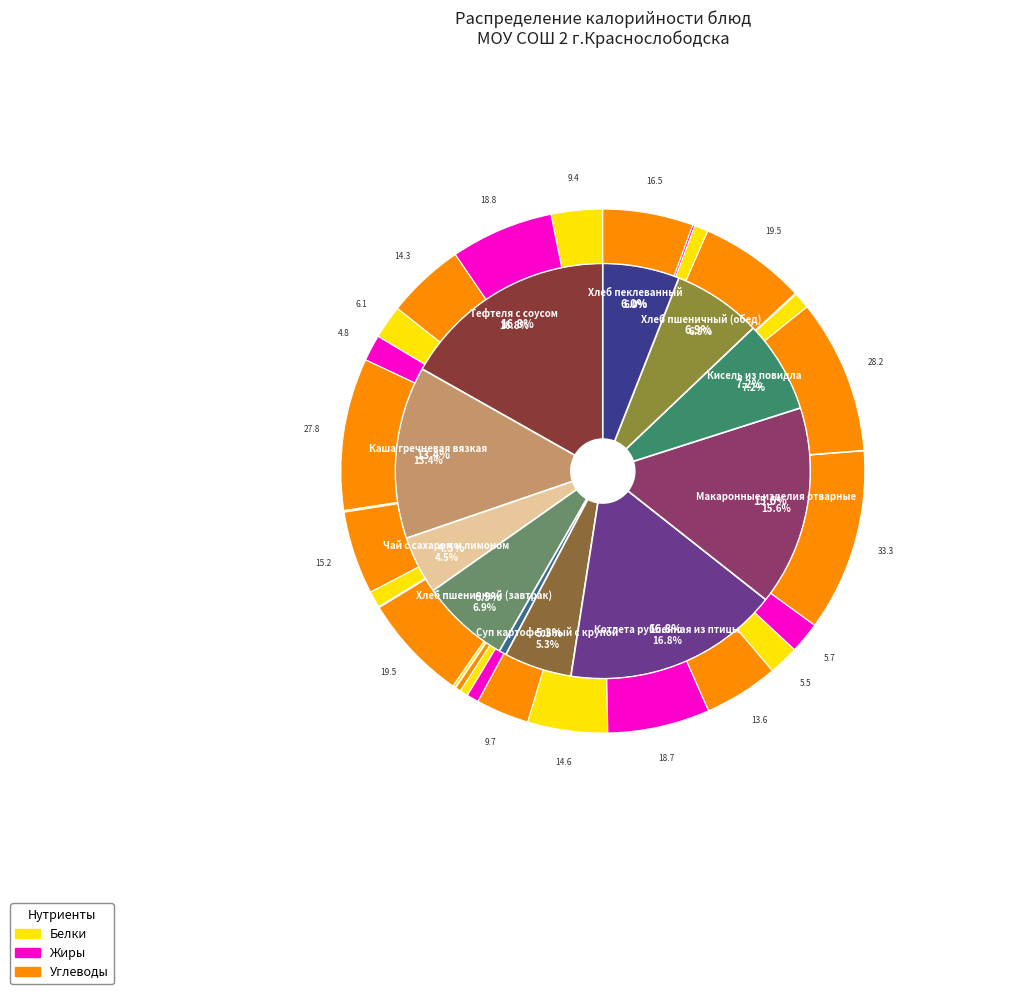

What is the ratio of the value at Кисель из повидла to the value at Хлеб пшеничный (завтрак)?

1.0